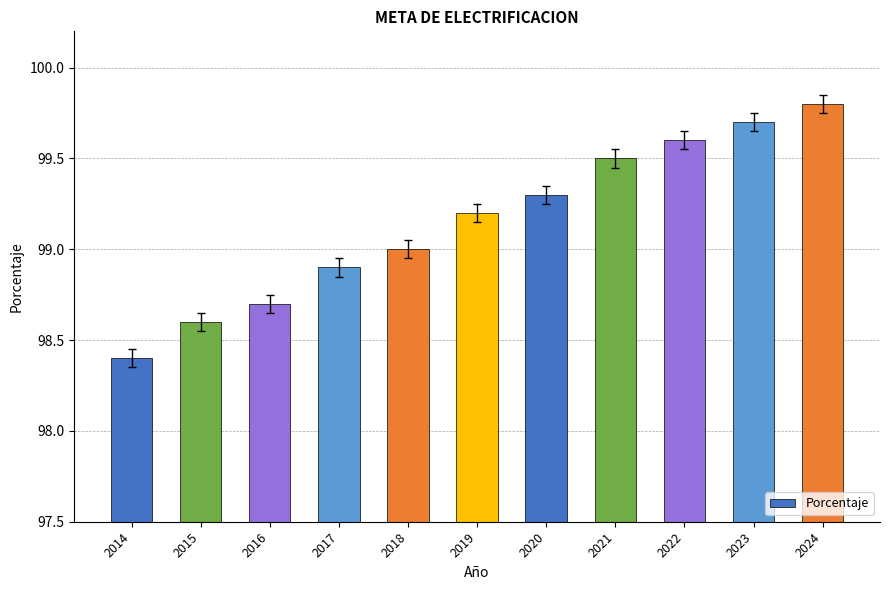

Which has a higher value, 2018 or 2022?

2022